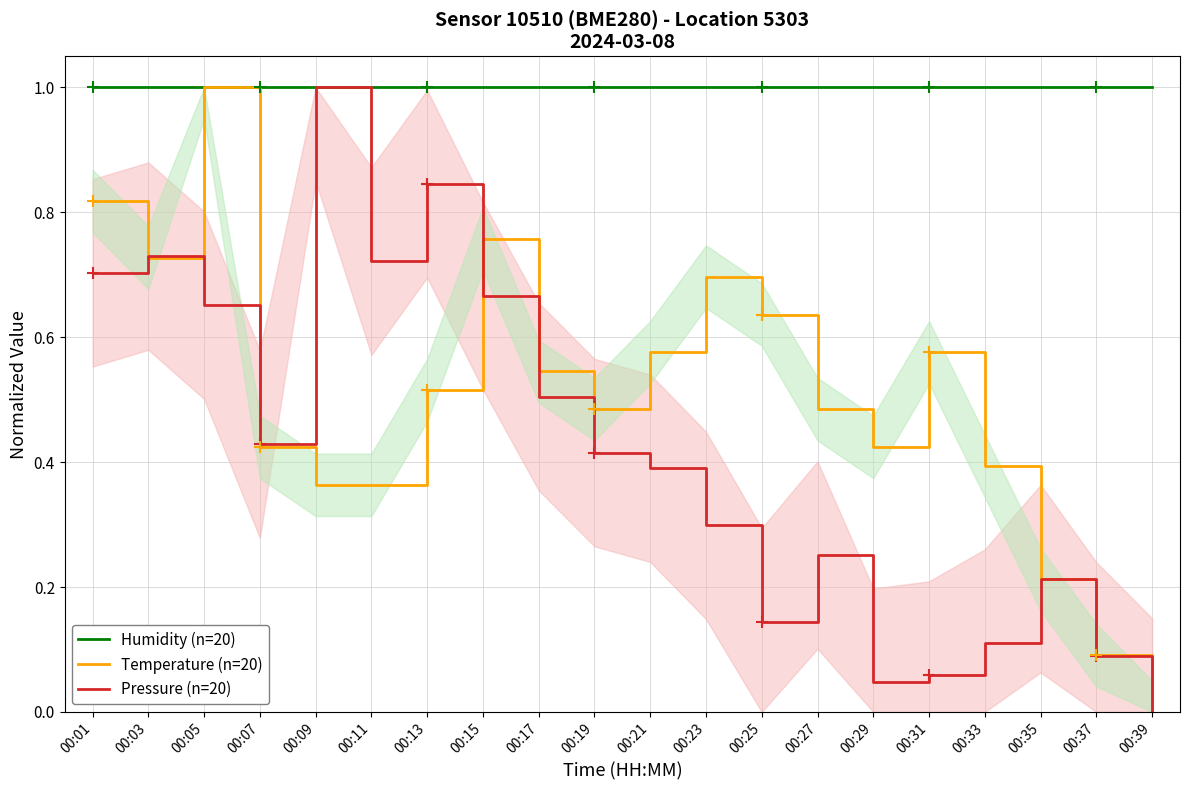

Which series has the largest total across all categories?

Humidity (n=20)